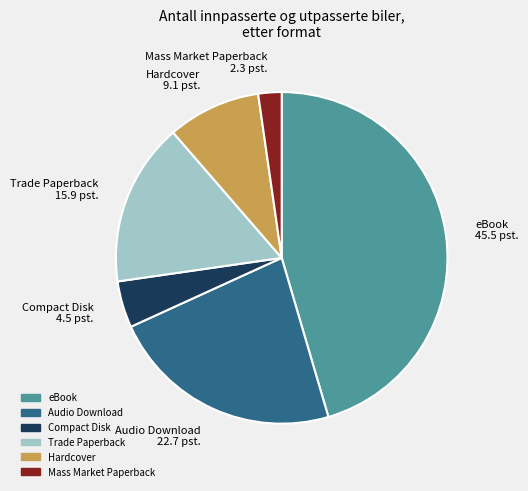

True or false: Hardcover accounts for 21% of the total.

False